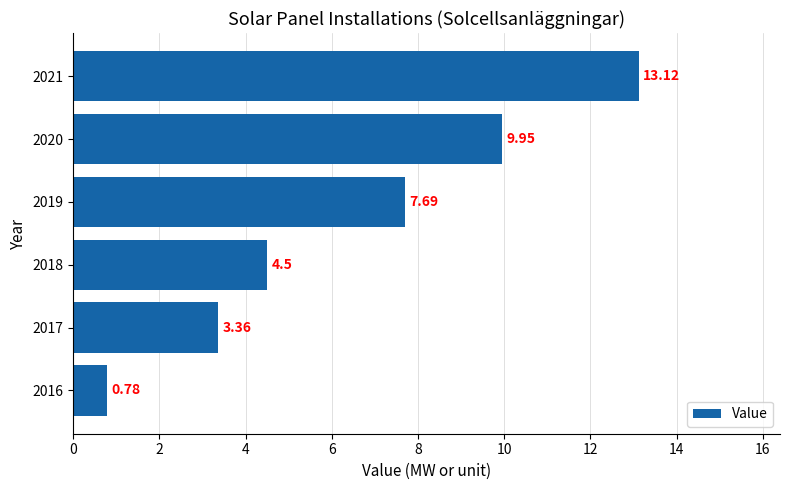

What is the change in value from 2017 to 2019?

+4.3